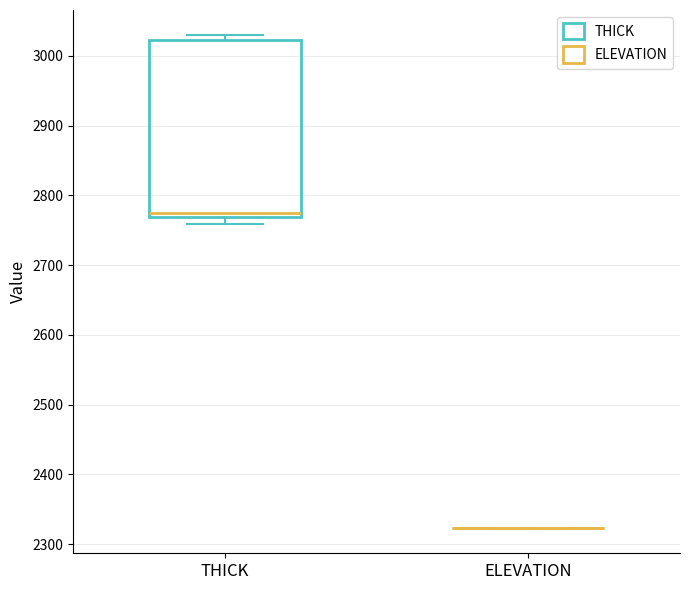

Reading left to right, read every box against the y-axis: the position of its median line, the range the box covers, and the ends of its whiskers. The values are not printed on the chart, so give them approximately, as read against the axis.

THICK: median 2780, box 2770 to 3020, whiskers 2760 to 3030
ELEVATION: box collapsed to a line at 2320, whiskers 2320 to 2320